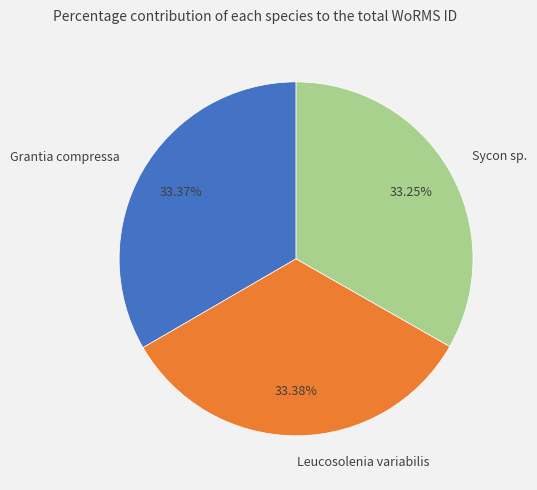

Approximately how many times larger is the value at Sycon sp. compared to Leucosolenia variabilis?

1.0